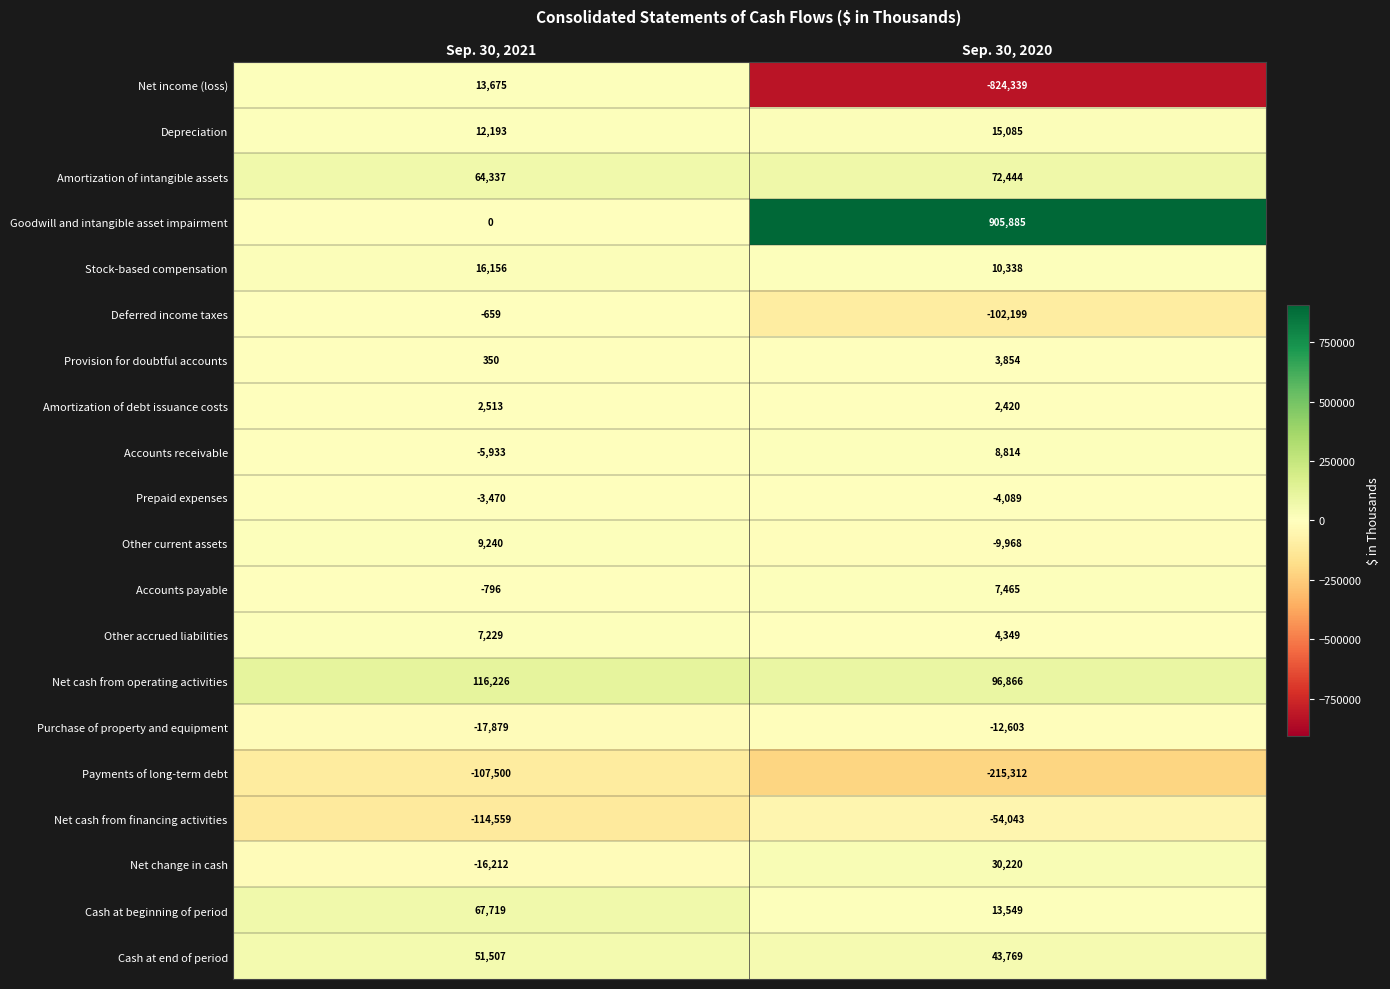

At which category is the sum across all series the highest?

Sep. 30, 2021